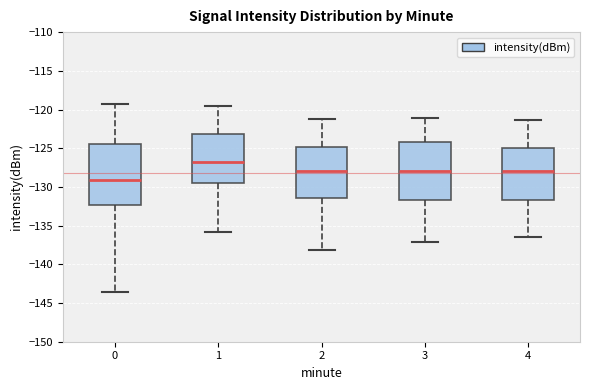

Which box has the lowest median line?

0